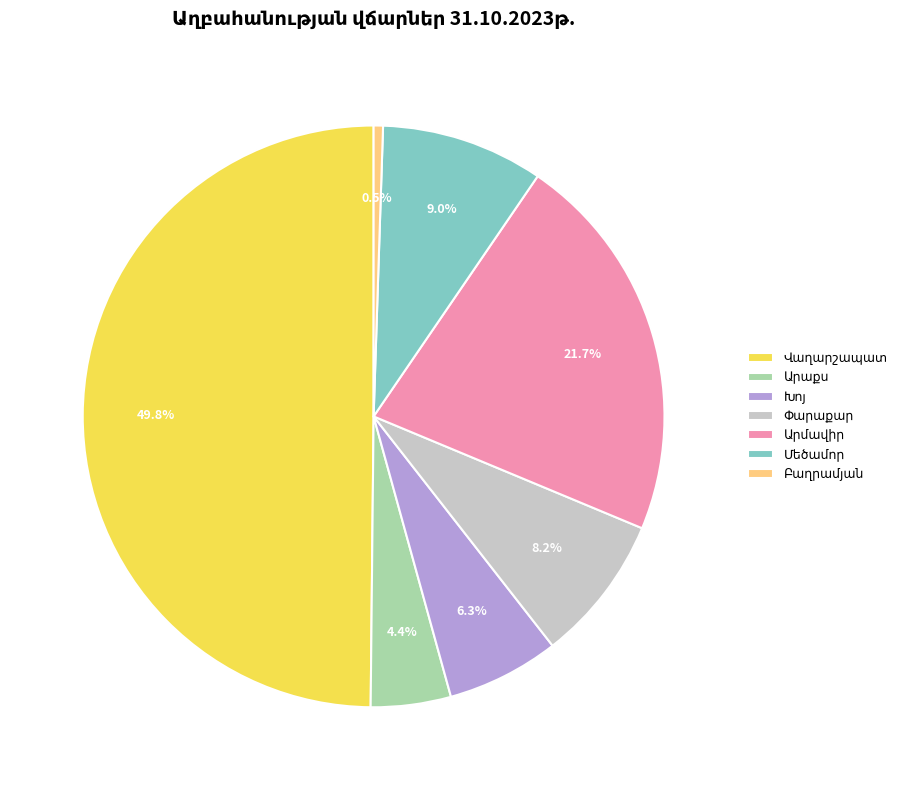

True or false: Բաղրամյան accounts for 11% of the total.

False